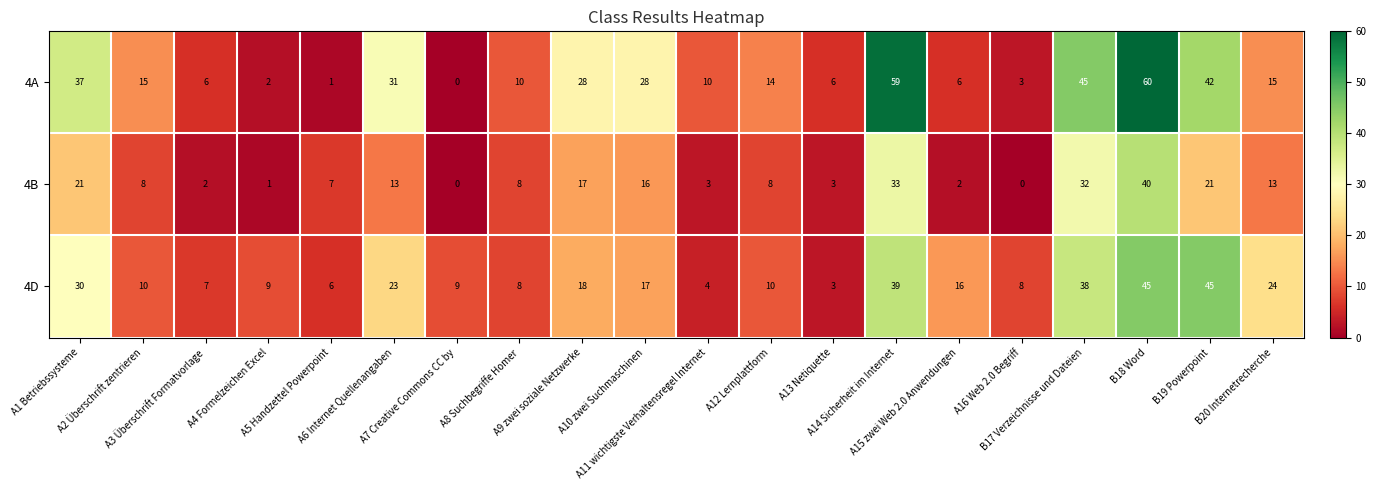

What is the difference between the second highest and second lowest values in the 4B series?

33